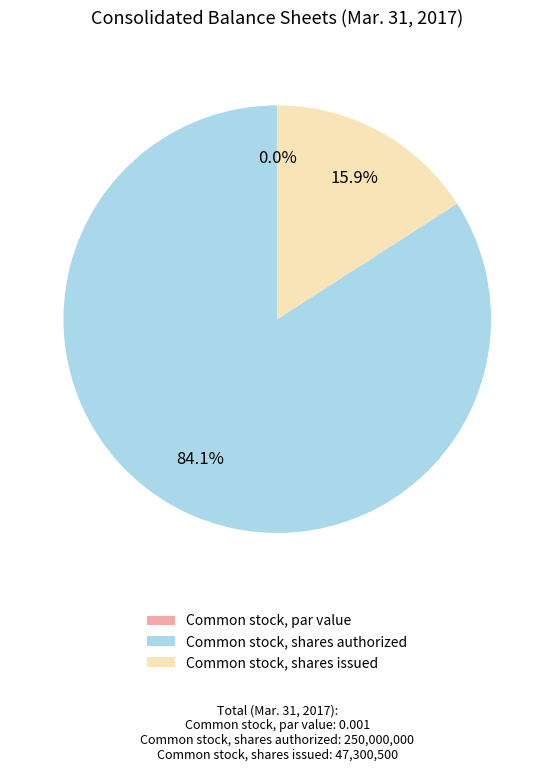

What is the change in value from Common stock, shares authorized to Common stock, shares issued?

-202699500.0